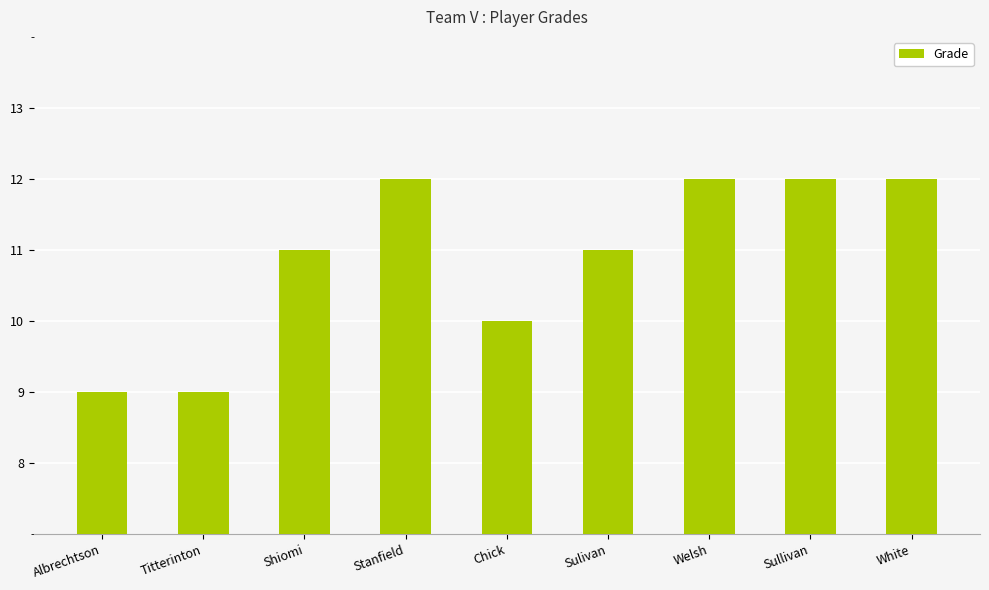

Which has a higher value, Titterinton or Stanfield?

Stanfield